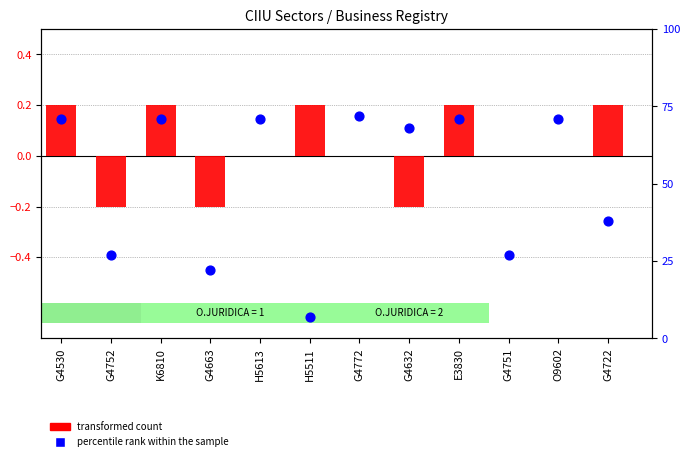

Which series contains the lowest Y value?

transformed count